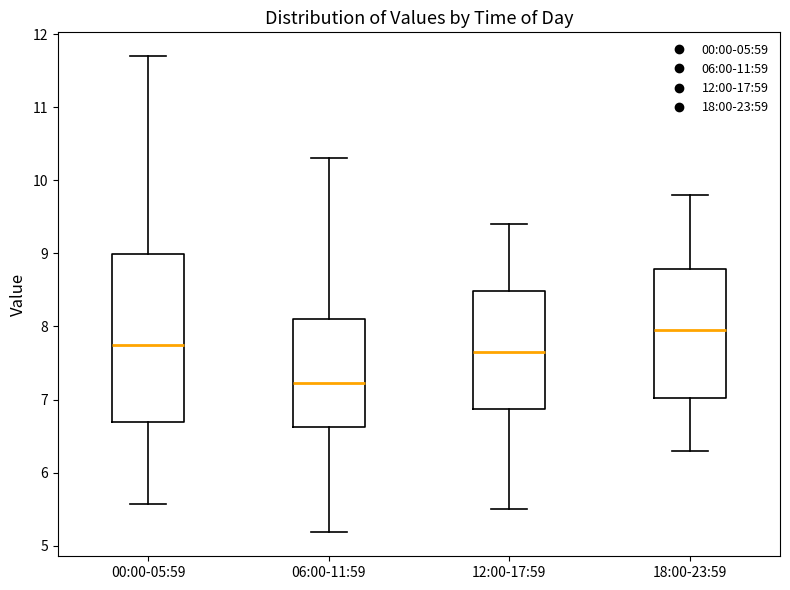

Which box is the tallest, from its lower edge to its upper edge?

00:00-05:59